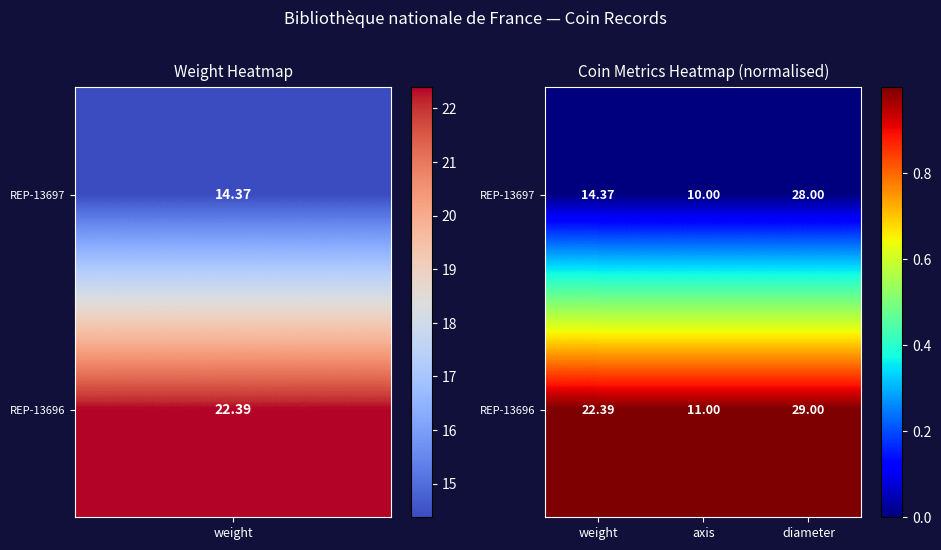

List the labels in order of REP-13696 value, largest first.

diameter, weight, axis